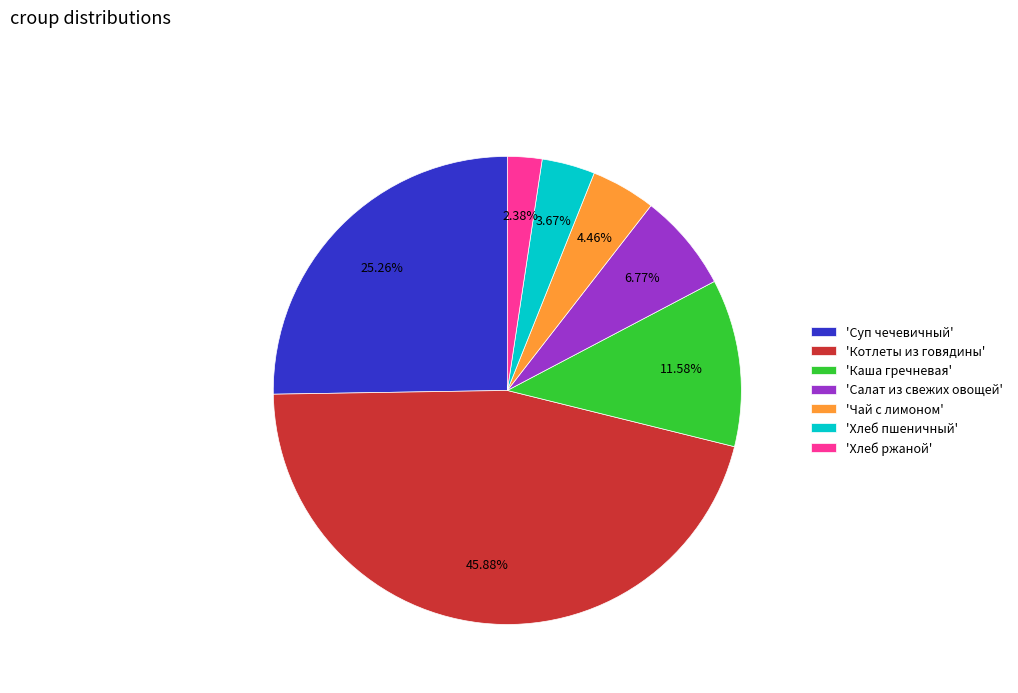

How many segments does this pie chart have?

7